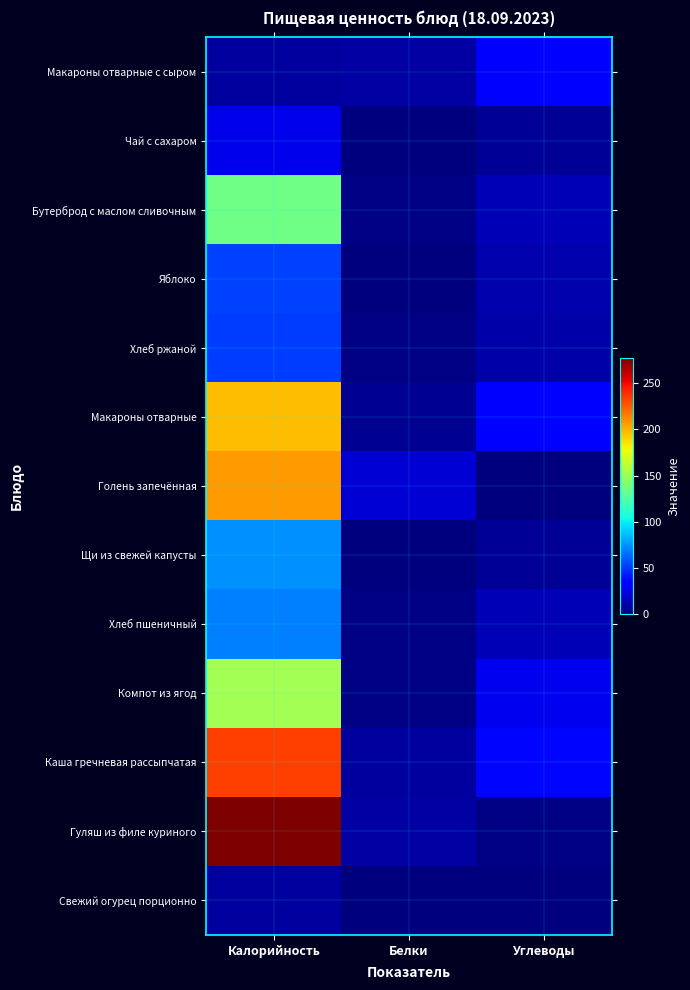

Which has a higher value, Углеводы or Белки?

Углеводы